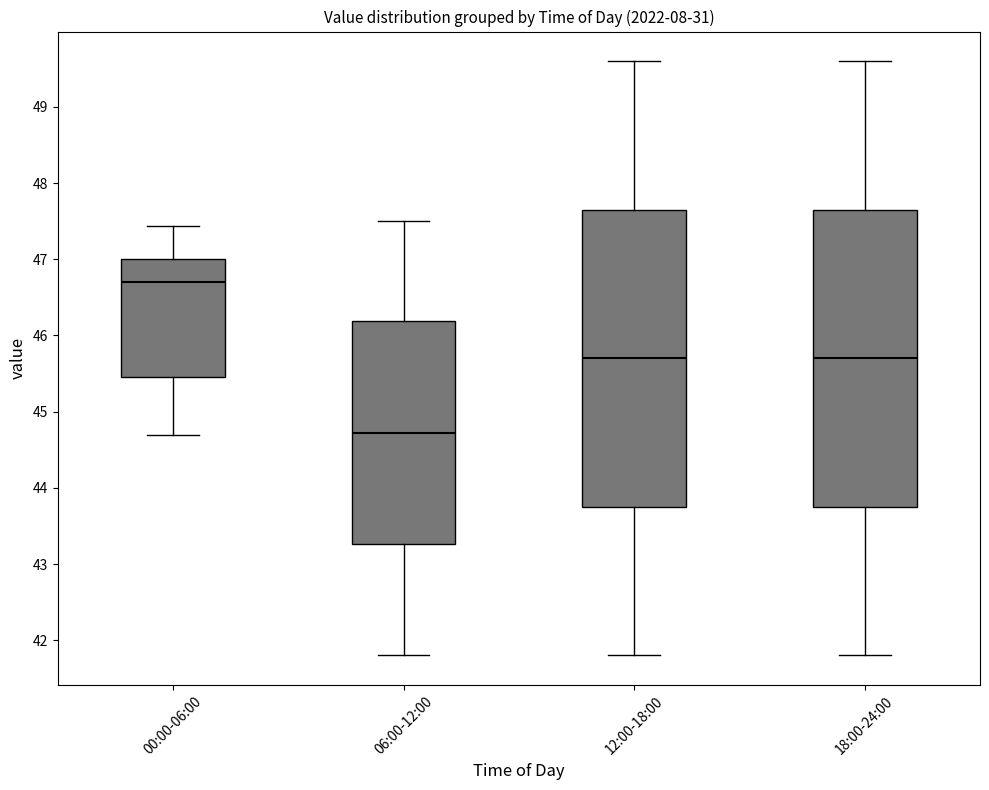

Reading left to right, transcribe this box plot: for each box, give where its median line is, the range the box spans, and where its two whiskers end, as read against the y-axis. The values are not printed on the chart, so give them approximately, as read against the axis.

00:00-06:00: median 46.7, box 45.5 to 47.0, whiskers 44.7 to 47.4
06:00-12:00: median 44.7, box 43.3 to 46.2, whiskers 41.8 to 47.5
12:00-18:00: median 45.7, box 43.8 to 47.7, whiskers 41.8 to 49.6
18:00-24:00: median 45.7, box 43.8 to 47.7, whiskers 41.8 to 49.6